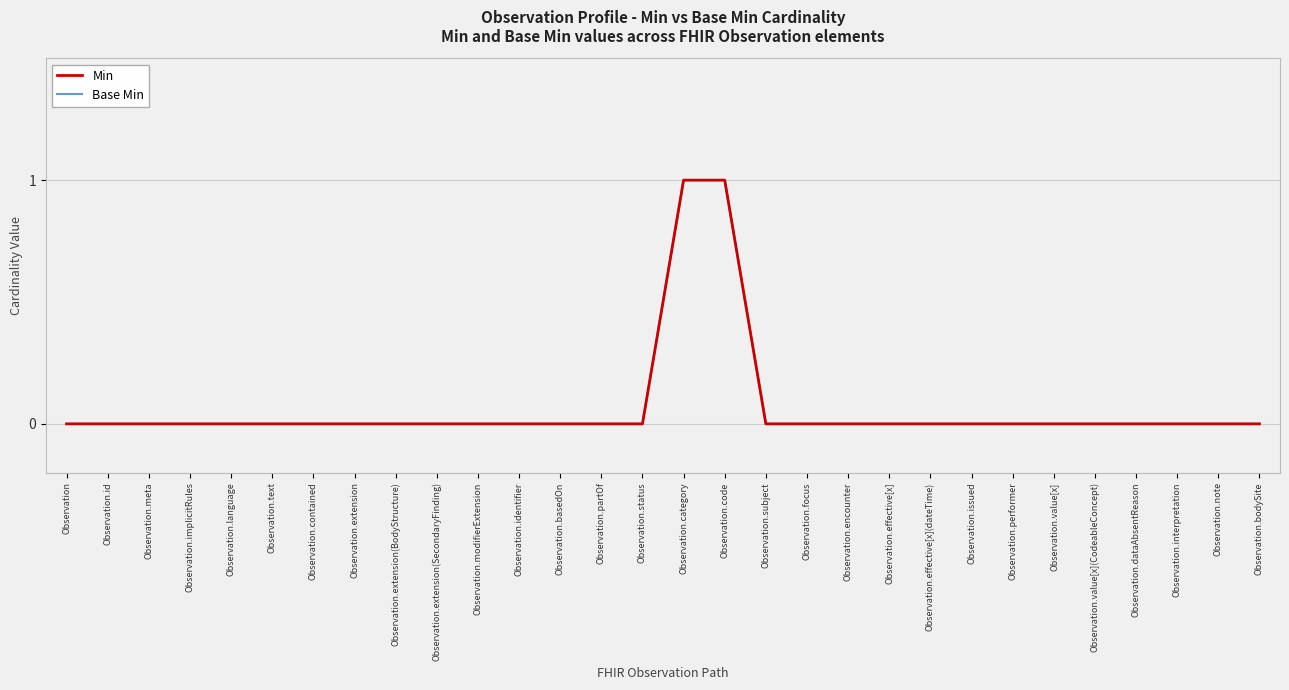

How many lines are shown in the chart?

2